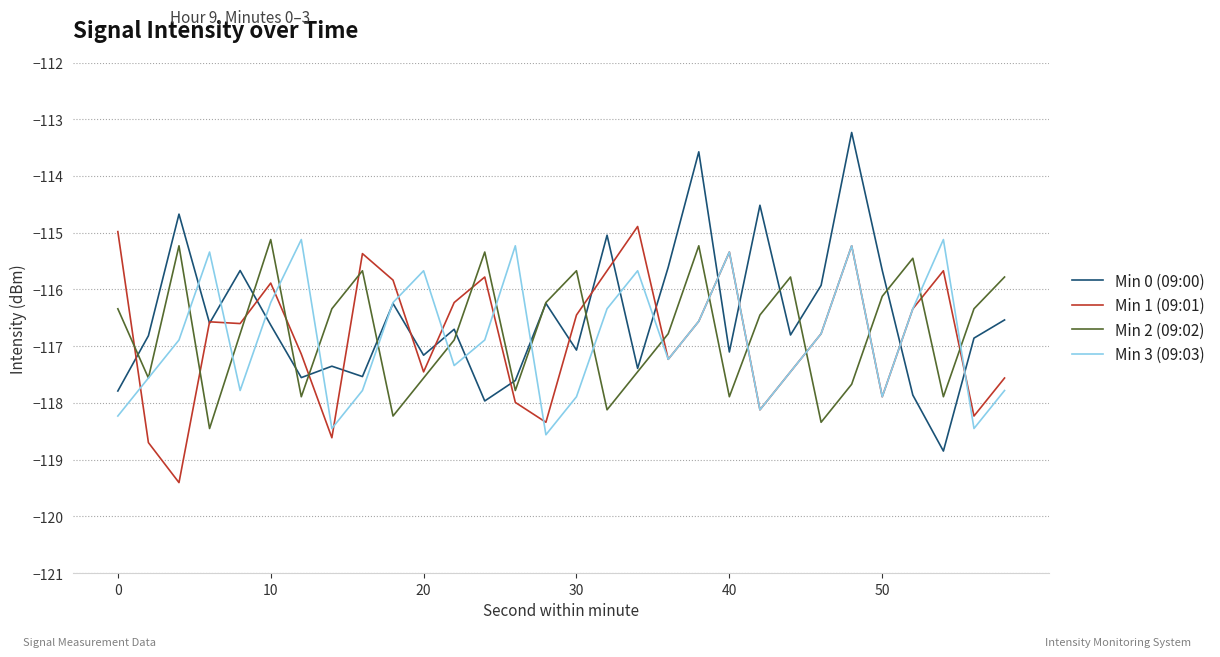

Which series has the widest spread of values?

Min 0 (09:00)